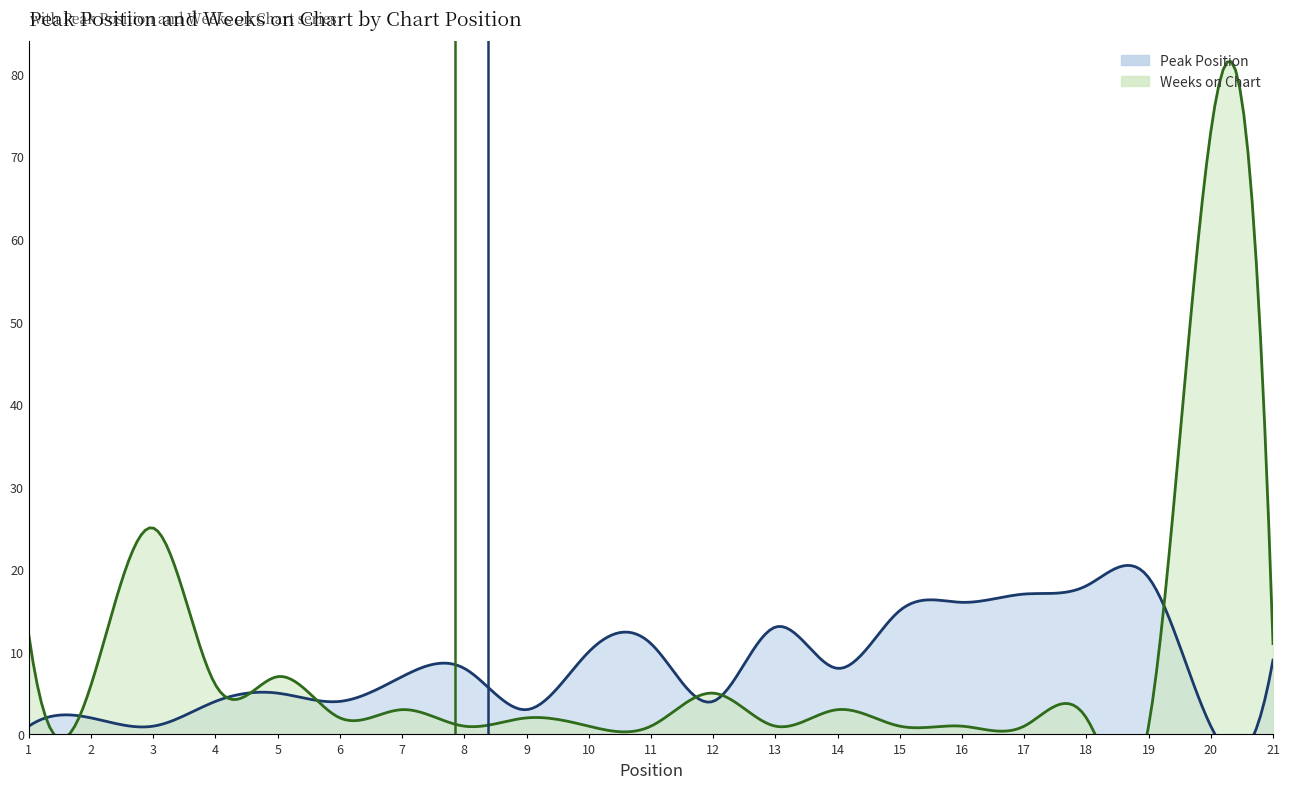

What is the sum of all Mean Weeks on Chart (7.9) values?

1